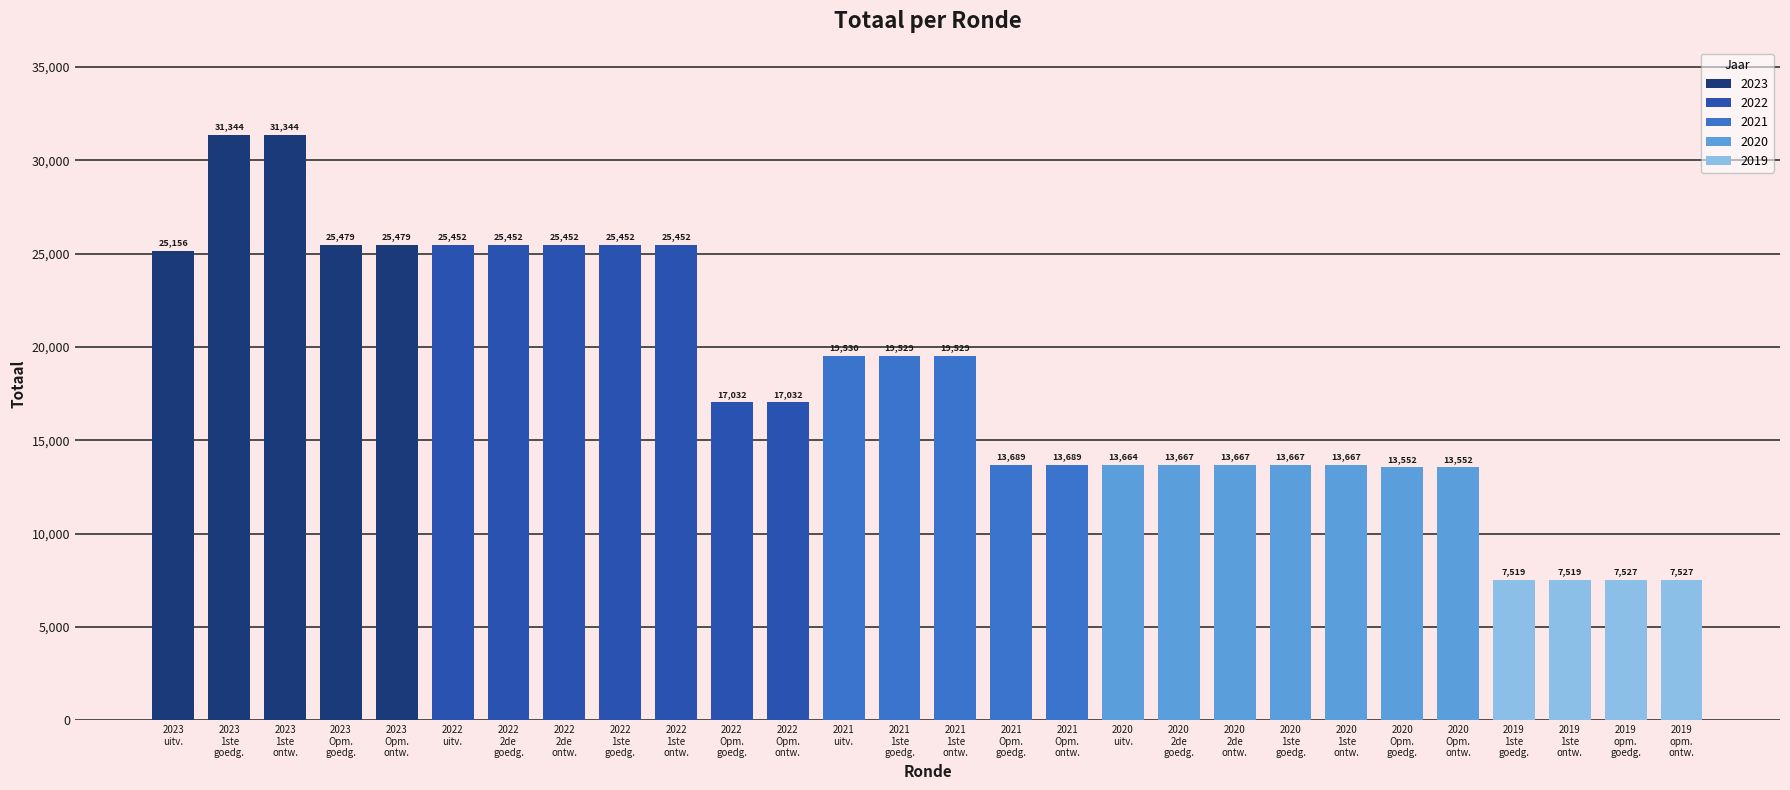

What position from the left is 2022
Opm.
goedg.?

11